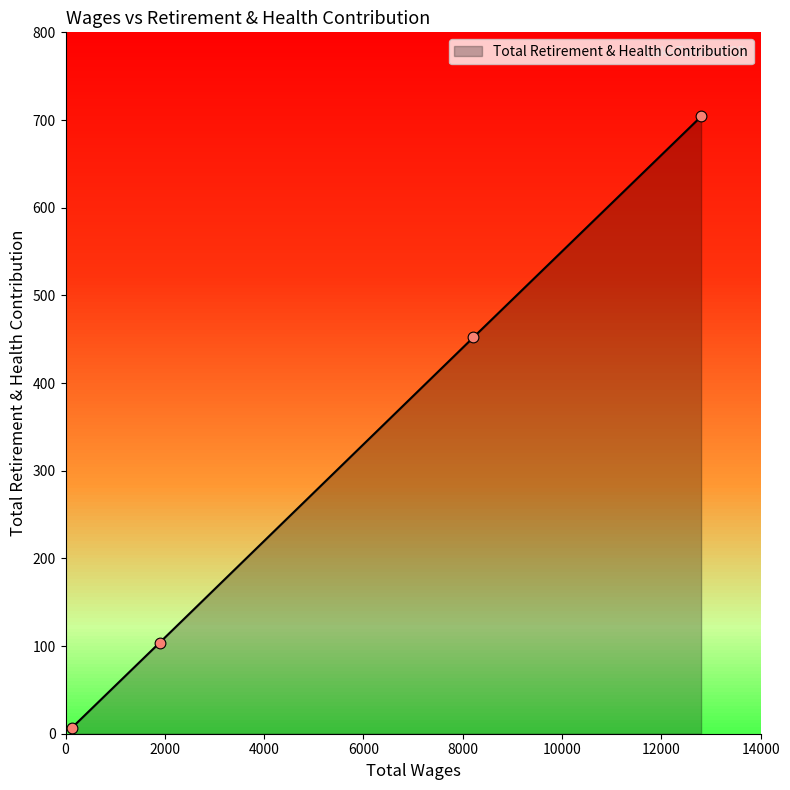

What is the change in value from 8212.0 to 132.0?

-445